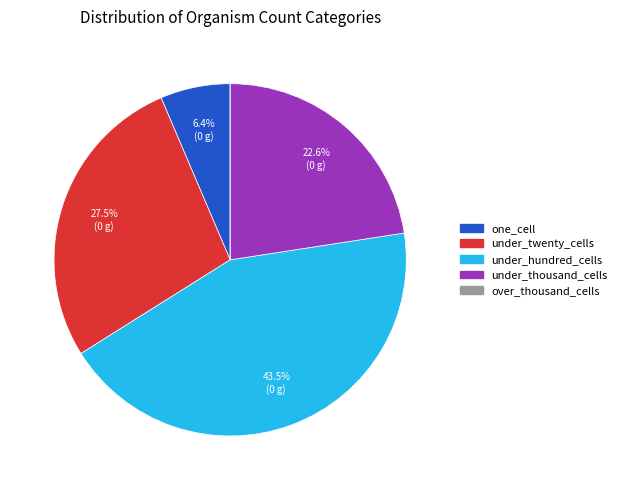

Between under_thousand_cells and one_cell, which is larger?

under_thousand_cells